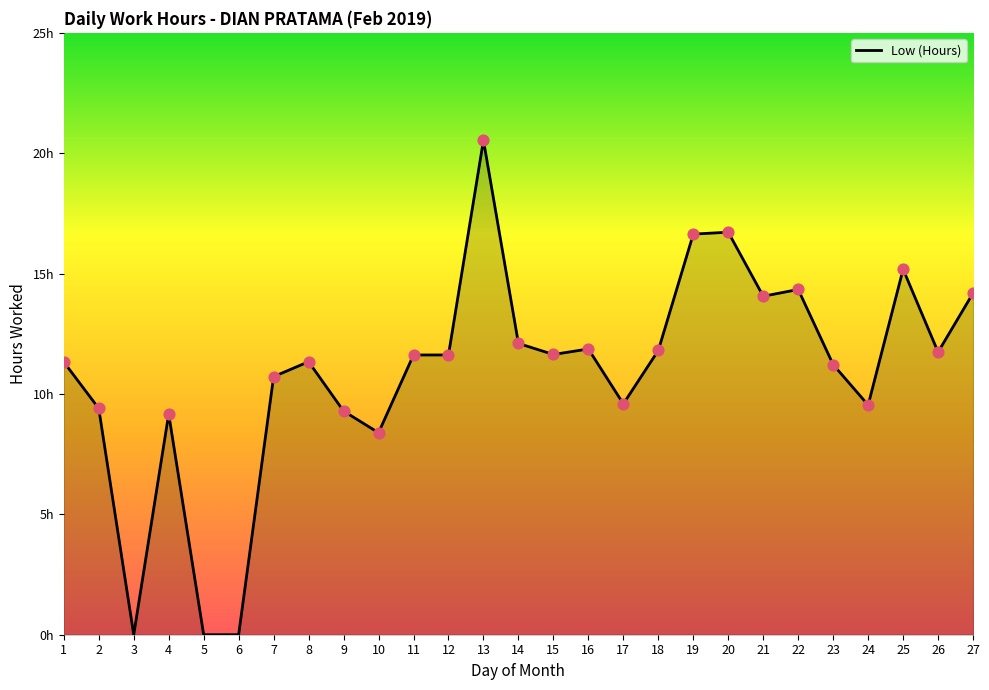

What is the change in value from 6 to 16?

+11.9